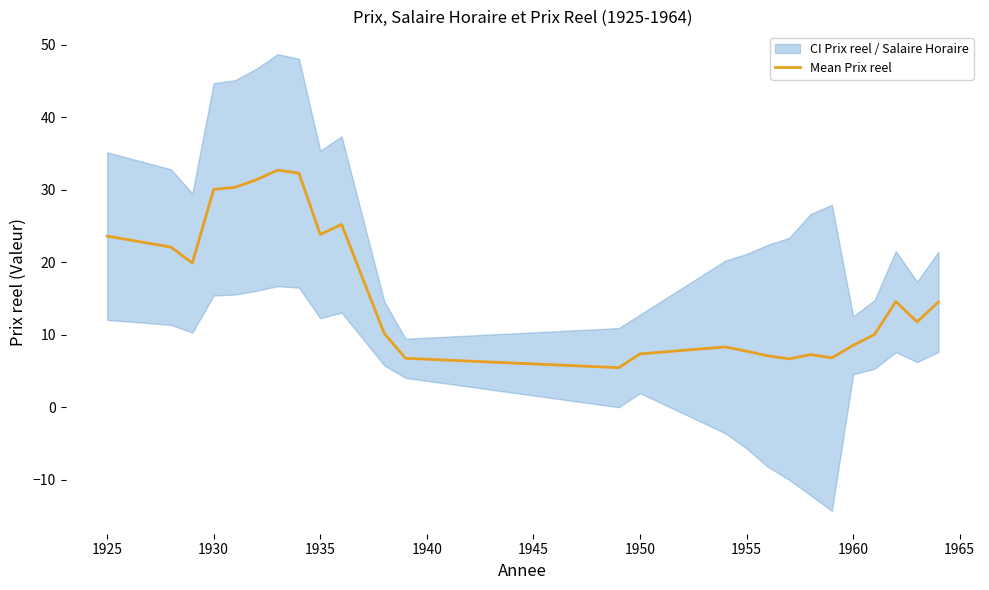

The Mean Prix reel series shows 23.6 at 1925. True or false?

True